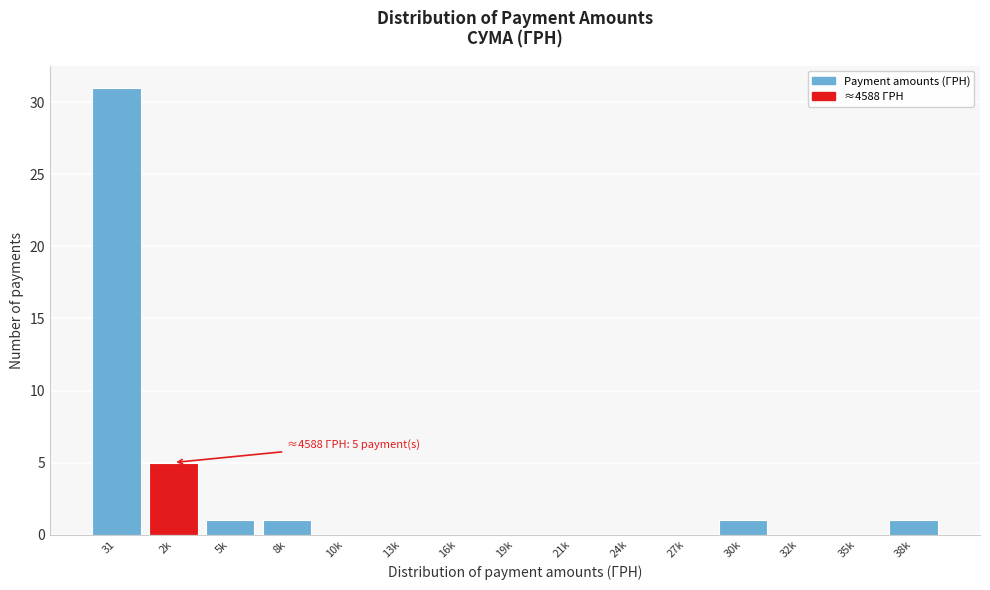

Reading right to left, extract all data points from this chart.

38k=1	35k=0	32k=0	30k=1	27k=0	24k=0	21k=0	19k=0	16k=0	13k=0	10k=0	8k=1	5k=1	2k=5	31=31